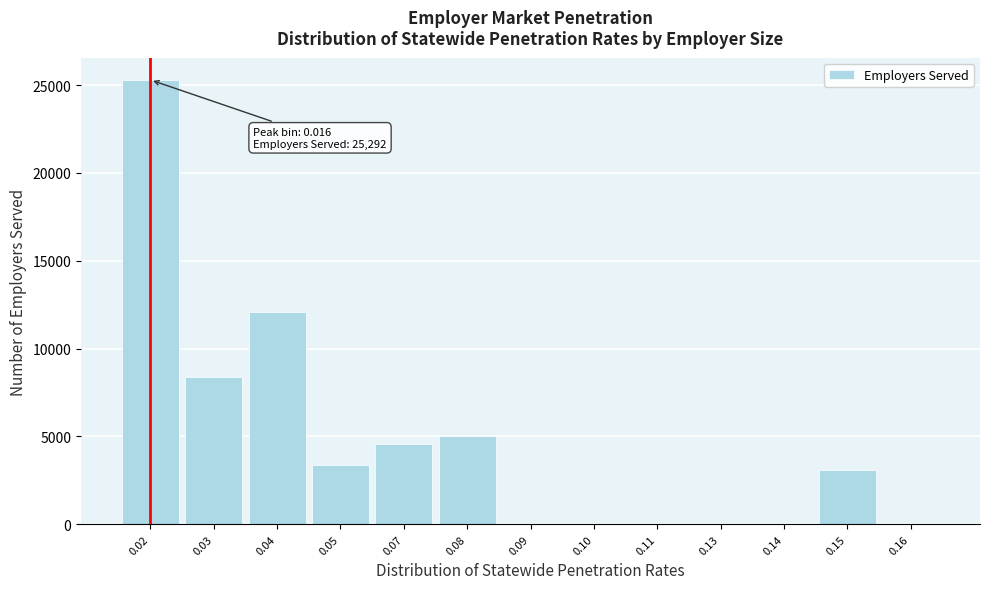

Reading left to right, list all the values displayed in this chart.

0.02=25292	0.03=8365	0.04=12089	0.05=3380	0.07=4579	0.08=5018	0.09=0	0.10=0	0.11=0	0.13=0	0.14=0	0.15=3094	0.16=0